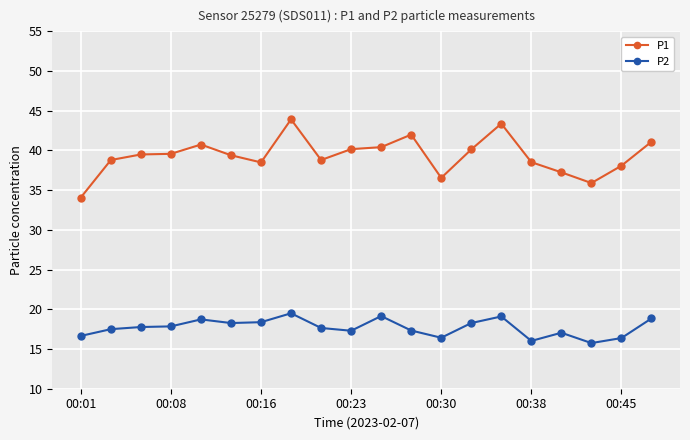

What is the value of the P1 point at the 16th from the left?

38.5